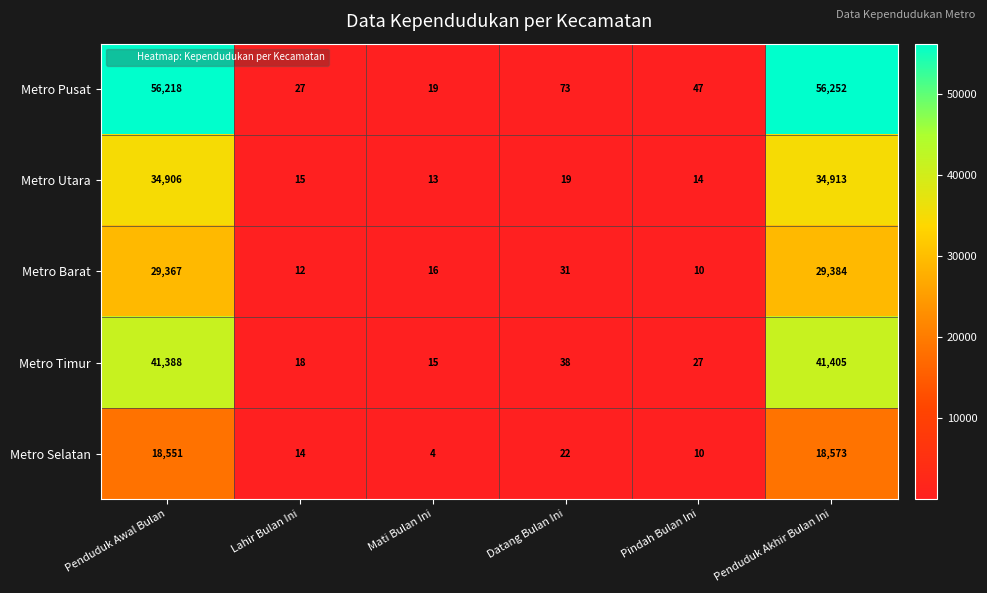

Which category has the highest value across all series?

Penduduk Akhir Bulan Ini